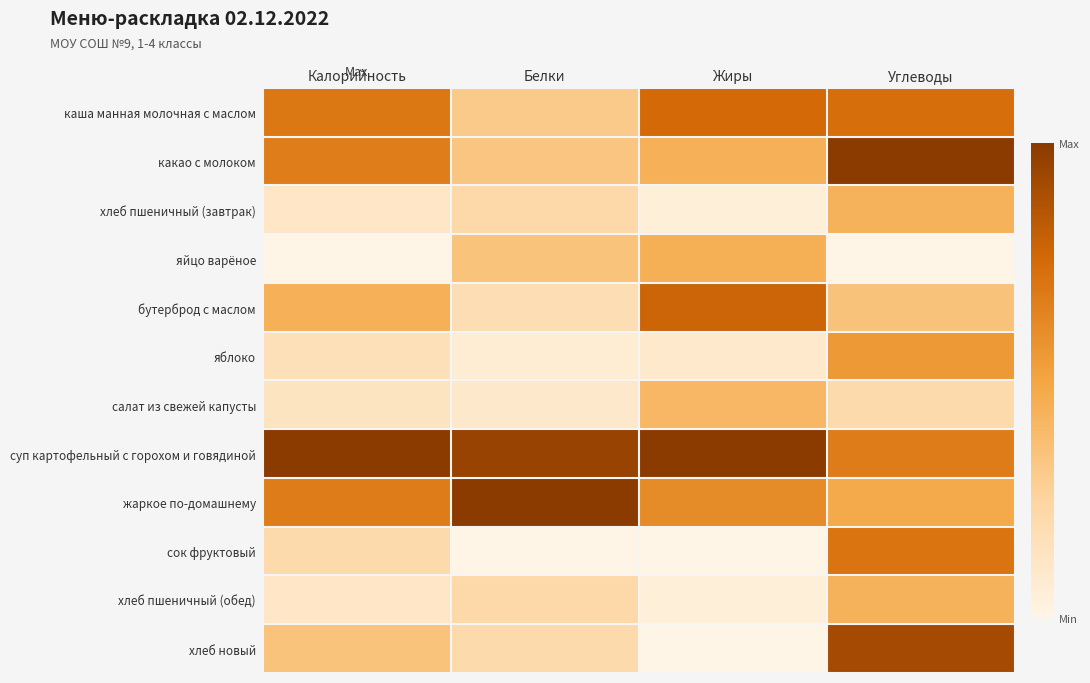

Which series changed the most between Калорийность and Углеводы?

хлеб новый